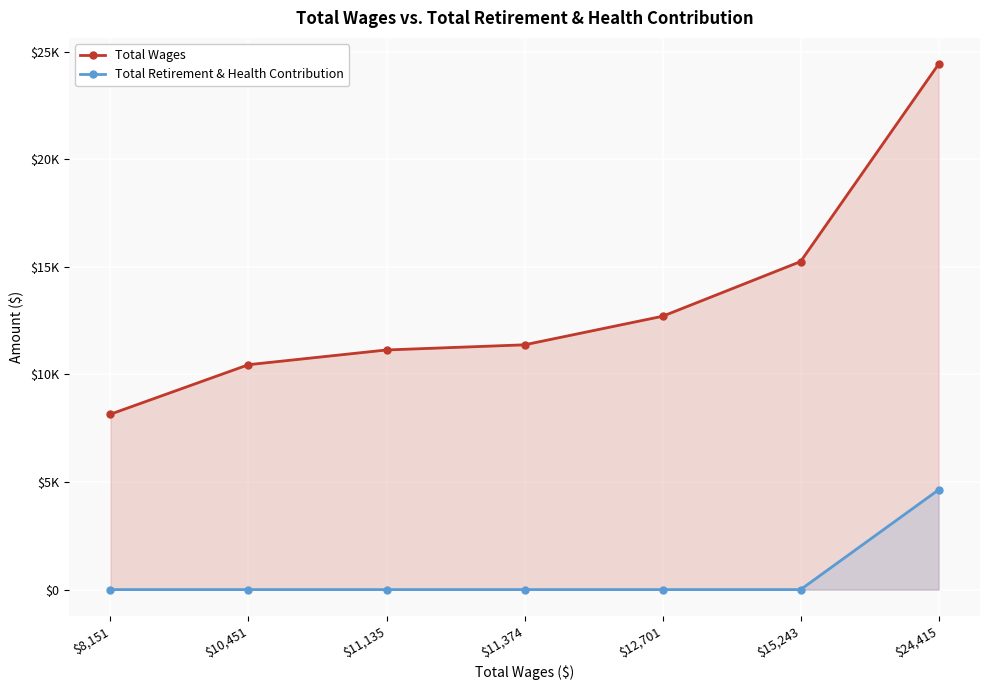

List the series in order of their overall mean, lowest first.

Total Retirement & Health Contribution, Total Wages